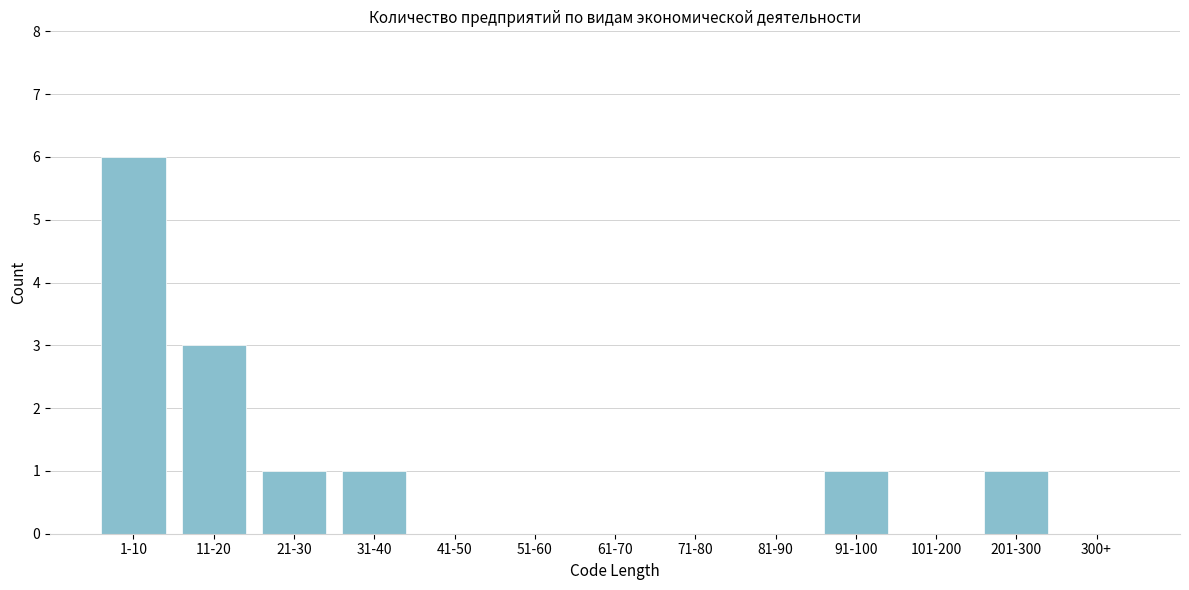

Reading left to right, transcribe all the data shown in this chart.

1-10=6	11-20=3	21-30=1	31-40=1	41-50=0	51-60=0	61-70=0	71-80=0	81-90=0	91-100=1	101-200=0	201-300=1	300+=0